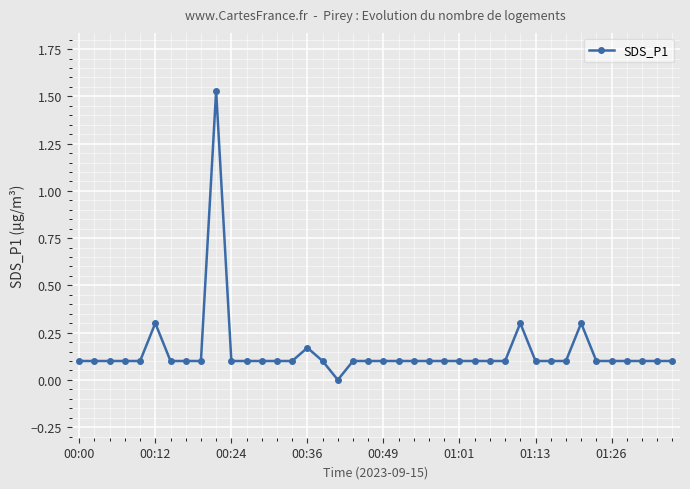

Is this an area chart (filled region under the line)?

No